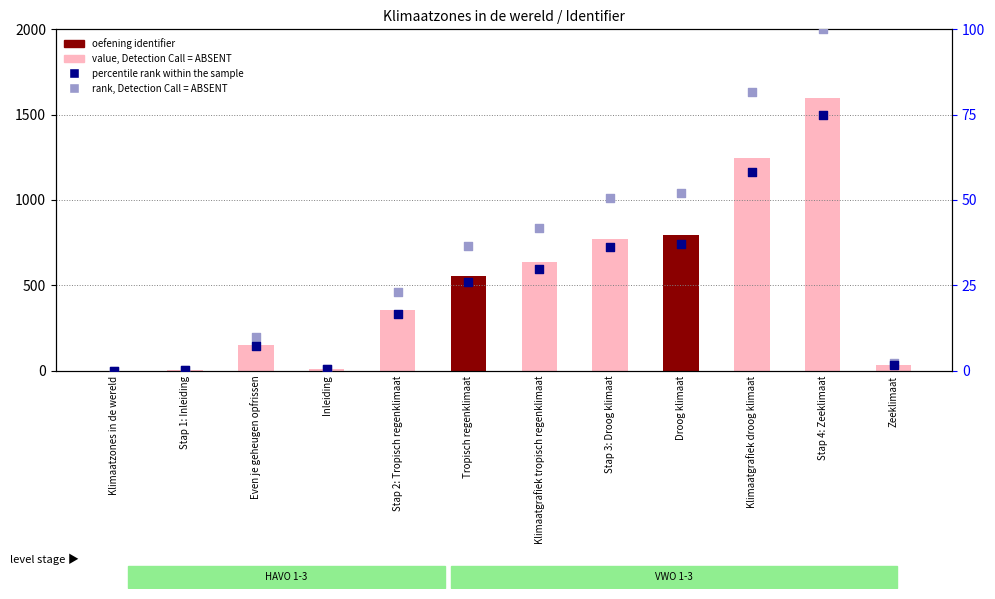

Which series has the largest total across all categories?

Identifier (scaled)